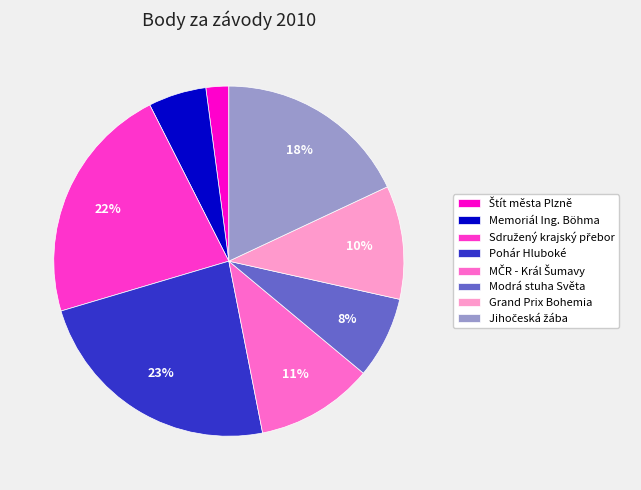

Which slice is the largest?

Pohár Hluboké